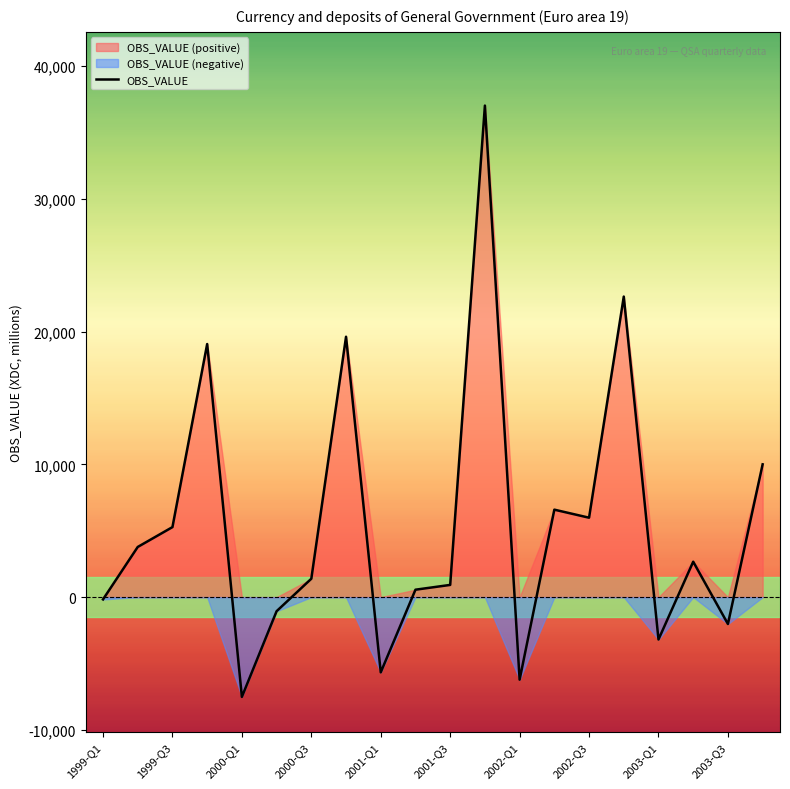

What is the smallest value displayed?

-7510.9